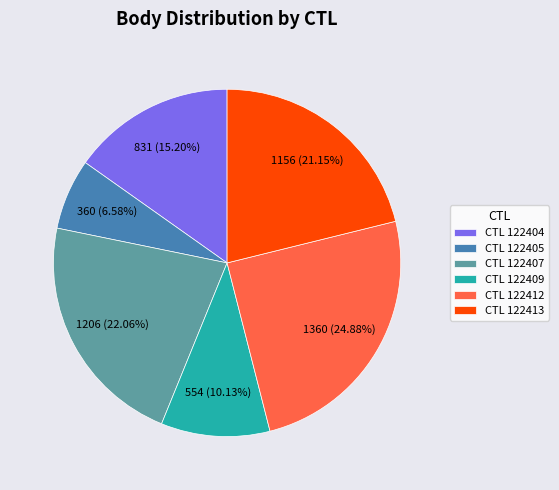

Is CTL 122404 the majority of the pie?

No